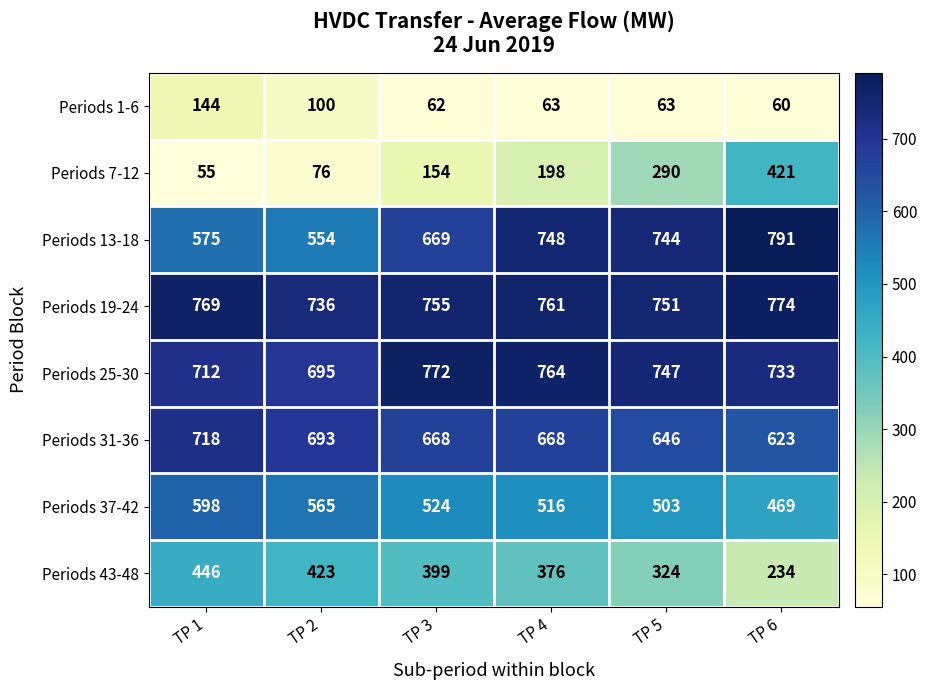

What is the spread (max minus min) of values at TP 4?

701